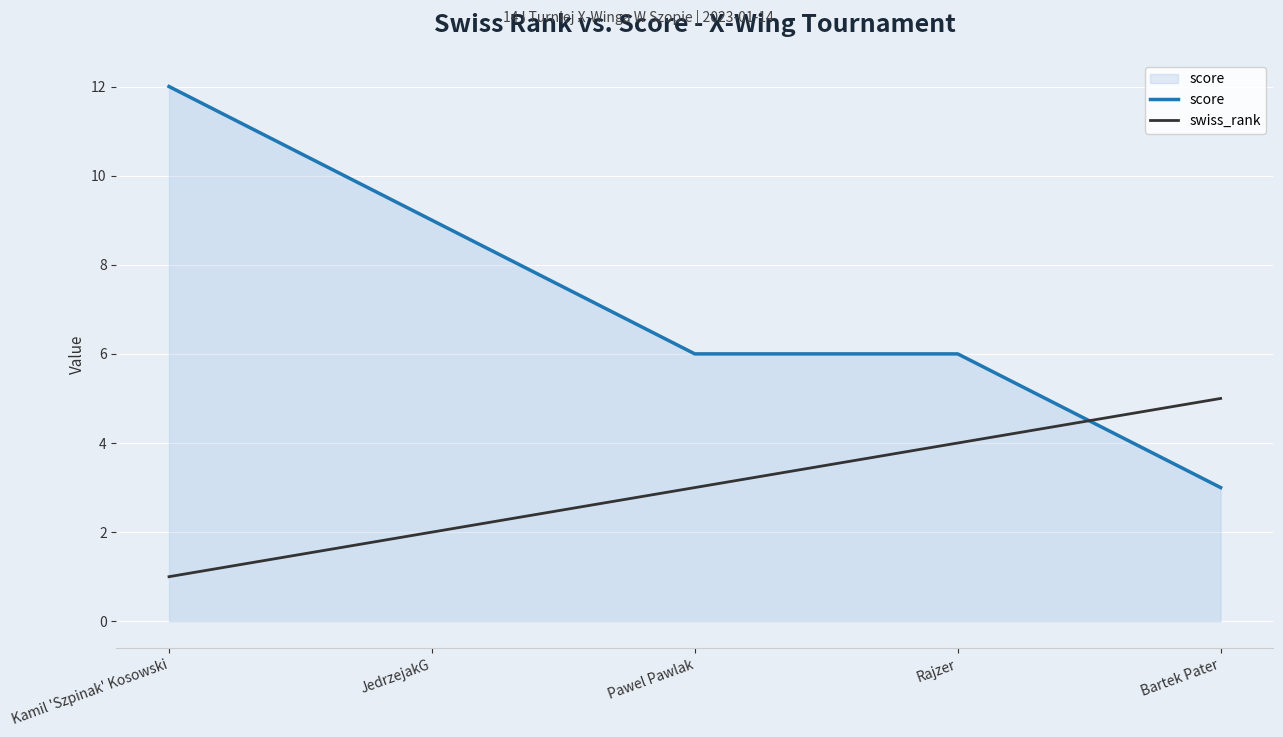

After their last crossing, which series has the higher values: score or swiss_rank?

swiss_rank